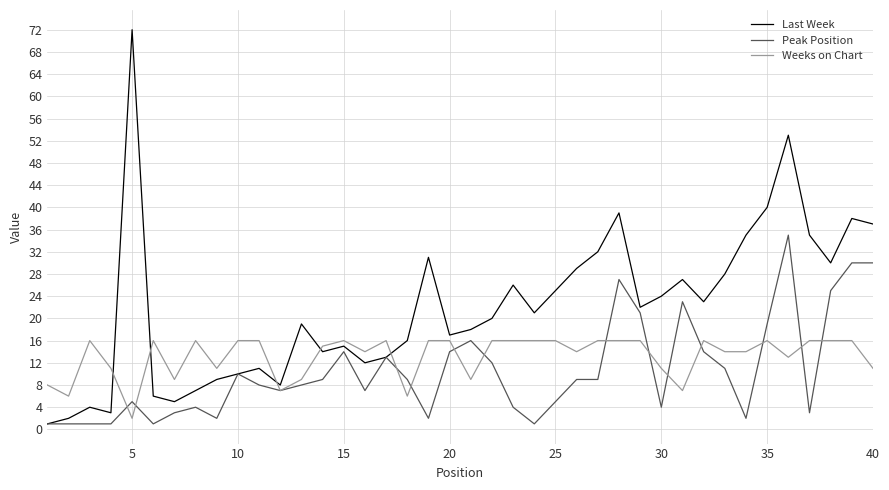

List the series in order of their overall mean, highest first.

Last Week, Weeks on Chart, Peak Position